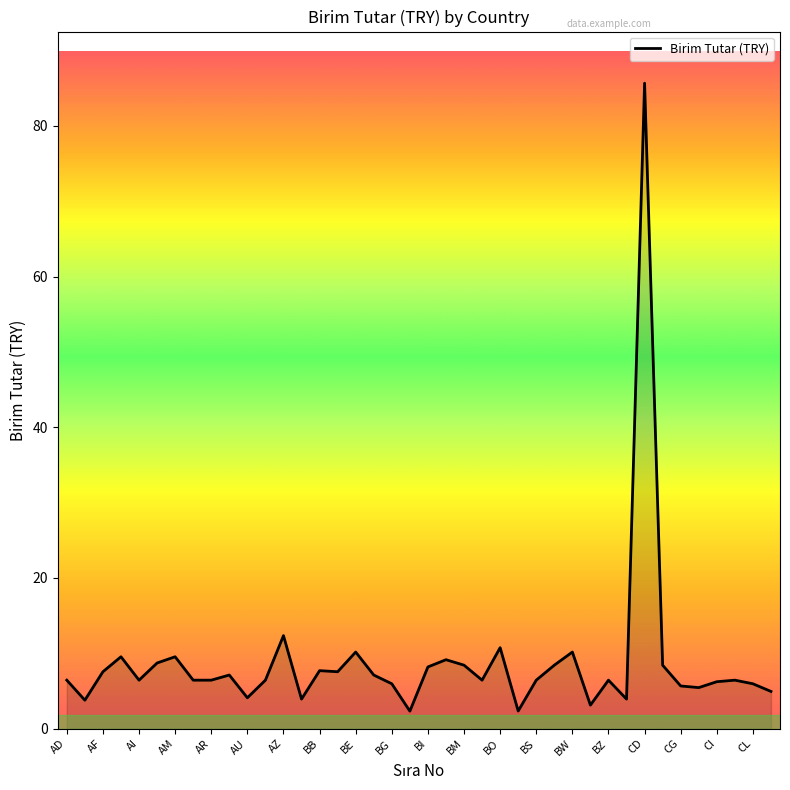

What is the greatest value displayed?

85.7